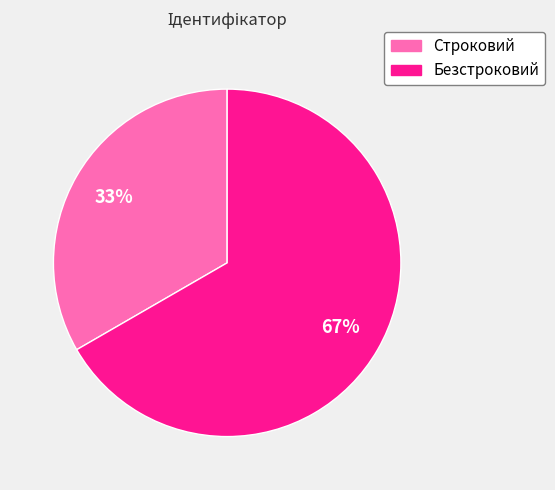

How many segments does this pie chart have?

2